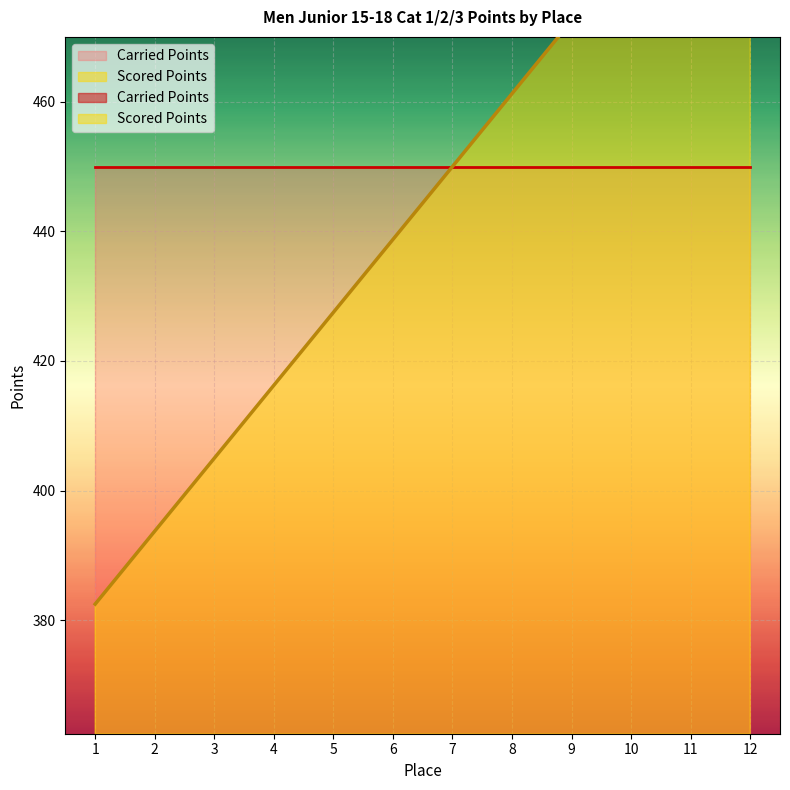

How many data points are above 450?

5